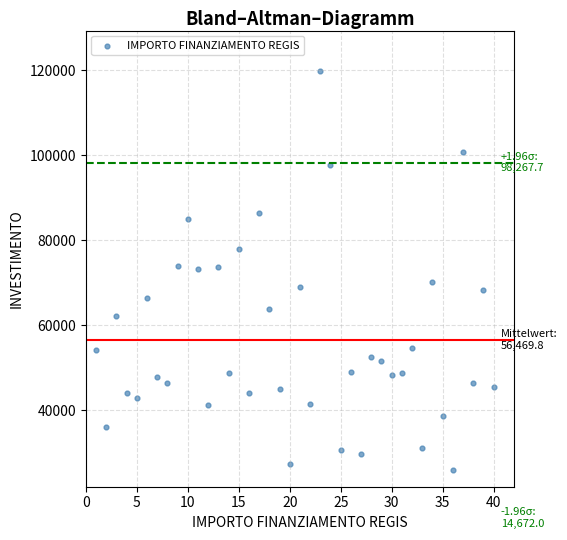

What is the range of X values (max minus min)?

39.0